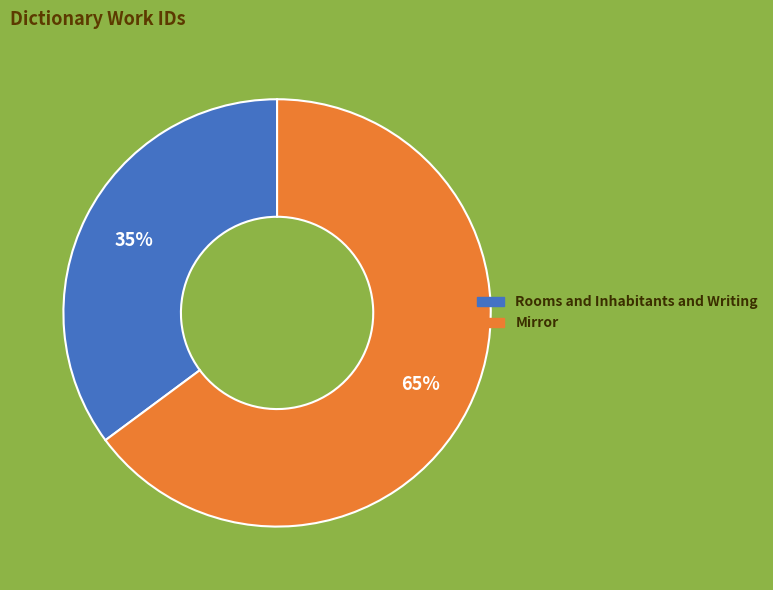

Which slice is the smallest?

Rooms and Inhabitants and Writing